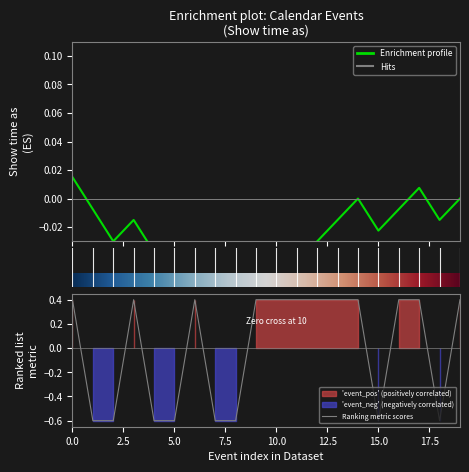

How many values are between 0 and 1?

12